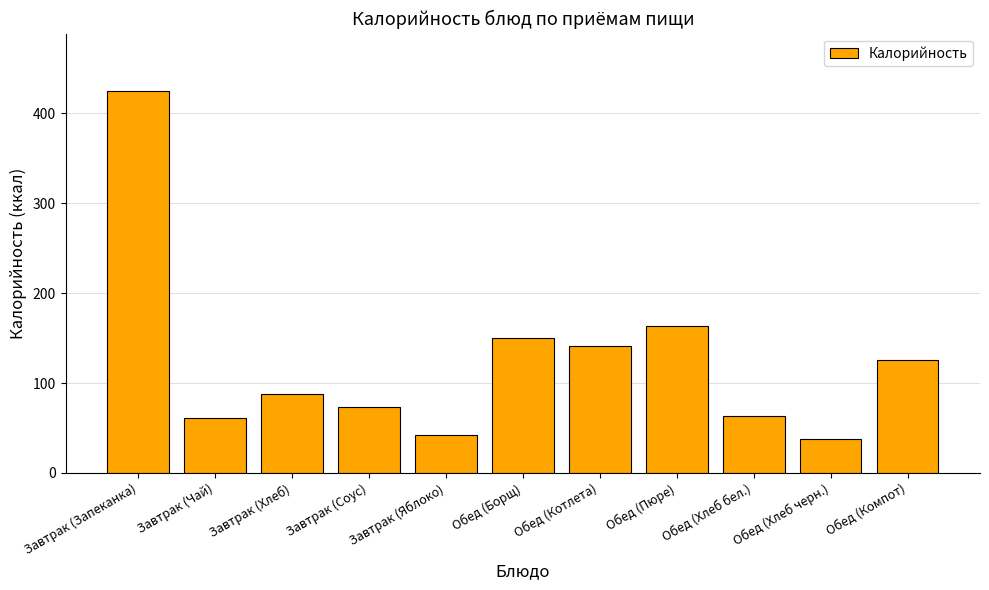

True or false: the data shows 126 at Обед (Компот).

True